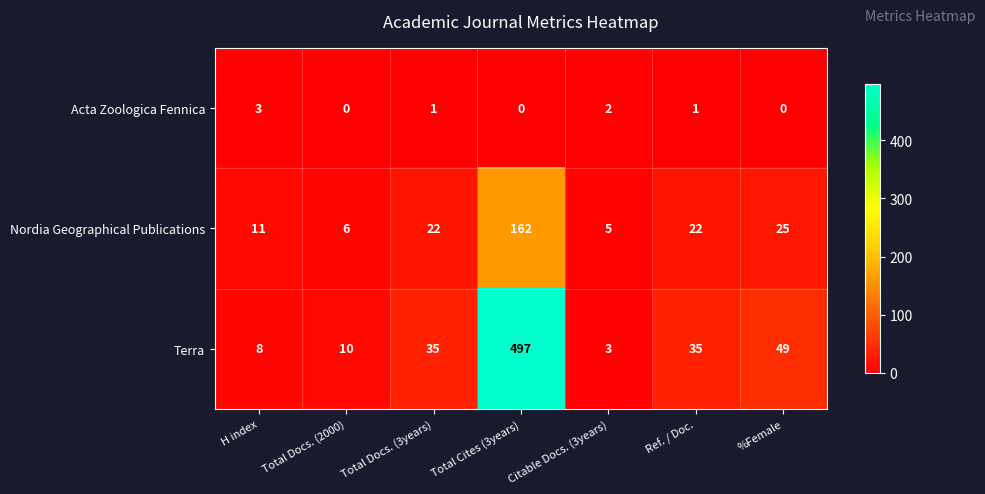

The value of Acta Zoologica Fennica at H index is 5. True or false?

False